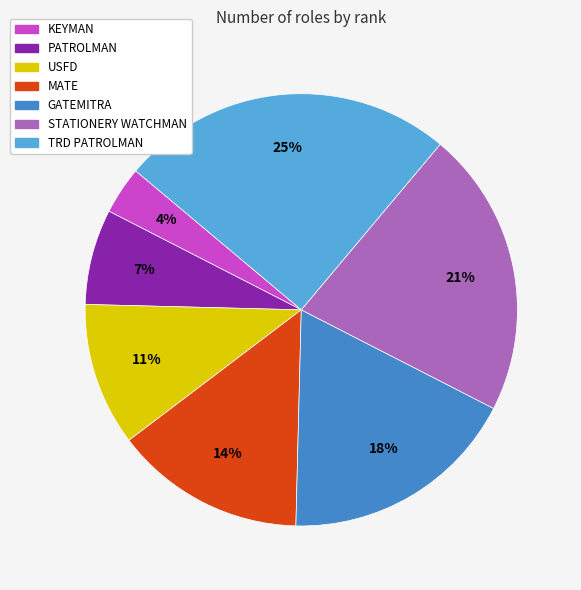

To the nearest percent, what portion does TRD PATROLMAN represent?

25%